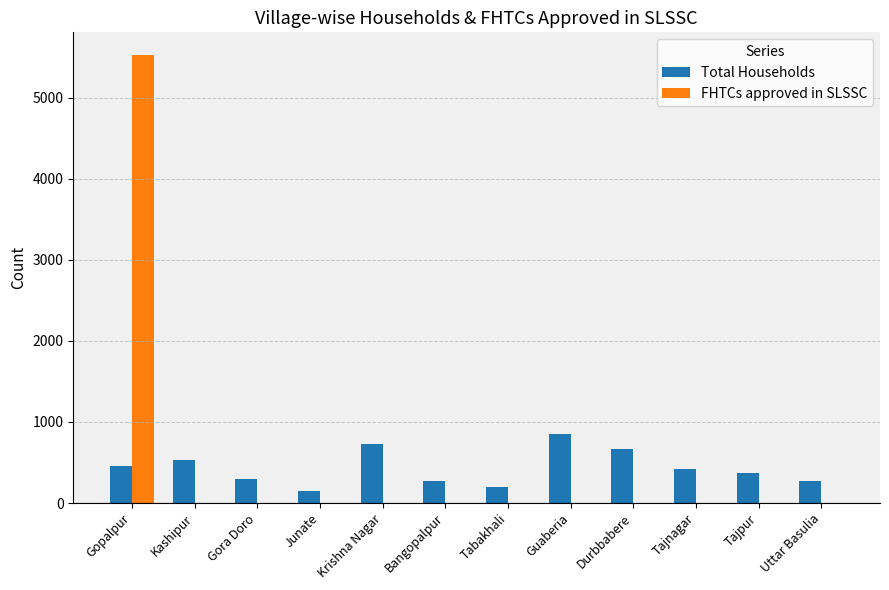

How many distinct data groups are displayed?

2